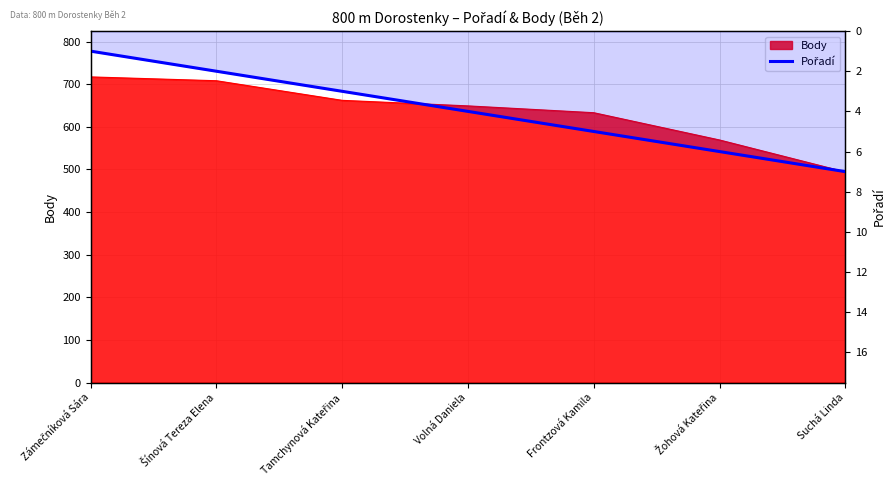

True or false: the data shows 2 at Šínová Tereza Elena.

True